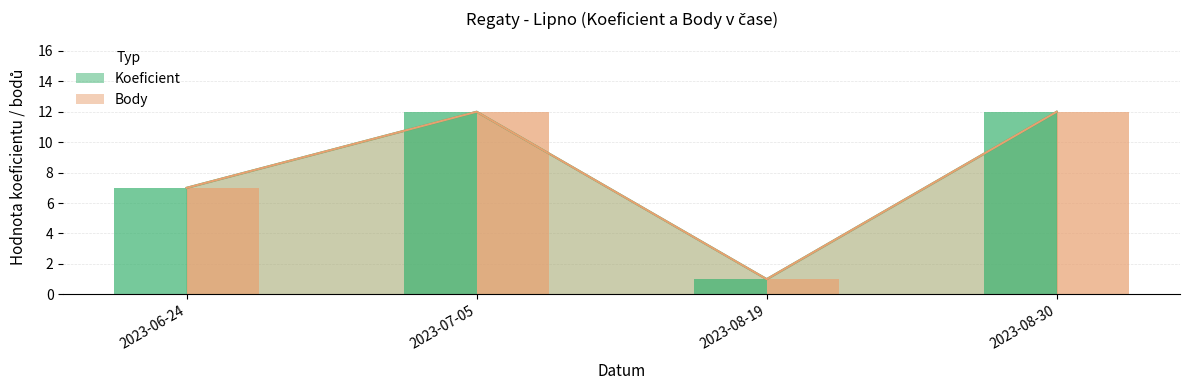

Reading left to right, extract all data points from this chart.

Koeficient: 7	12	1	12
Body: 7	12	1	12